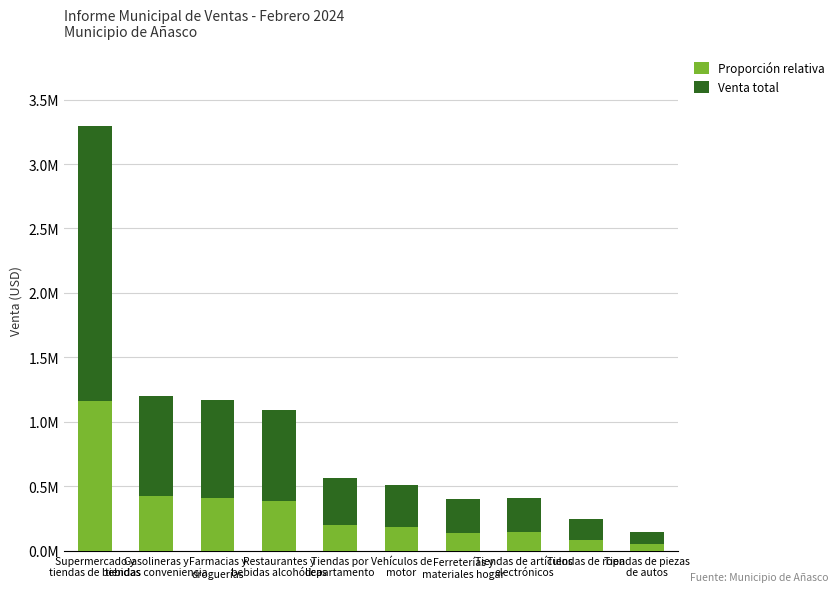

Are the bars grouped side by side (vs. stacked)?

No